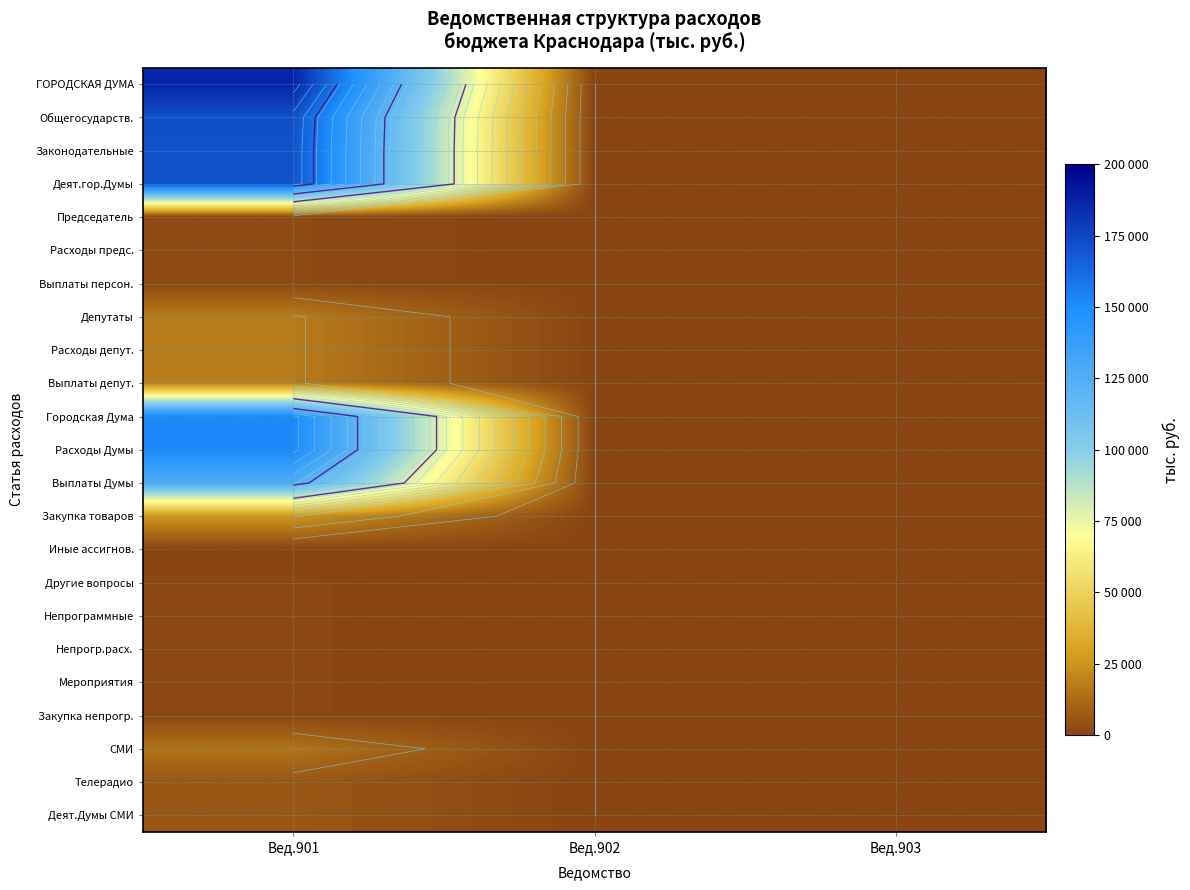

Is it true that Деят.гор.Думы equals -58321 at Вед.903?

False